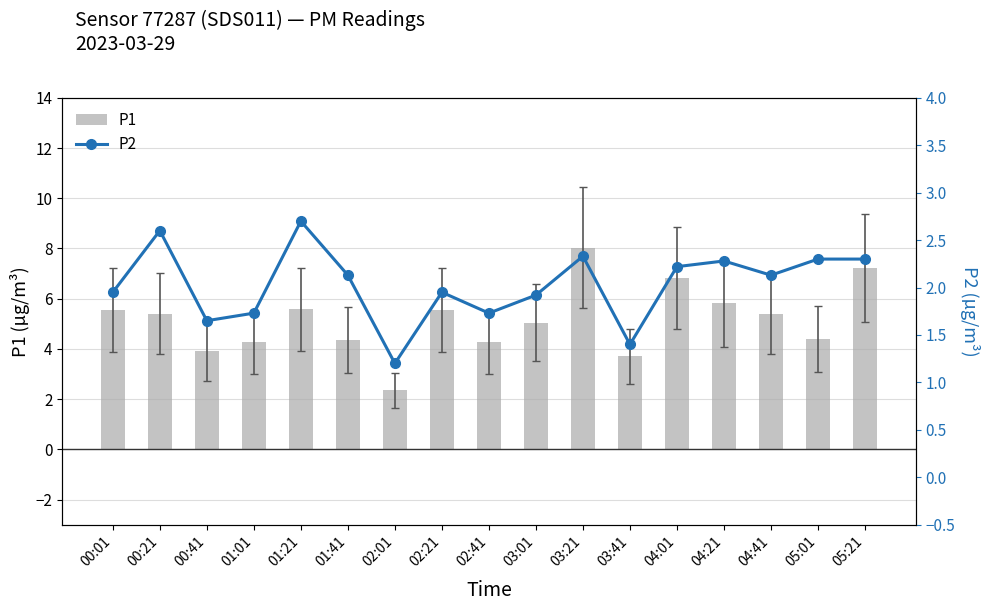

What is the difference between the P2 values at 00:21 and 00:41?

1.0